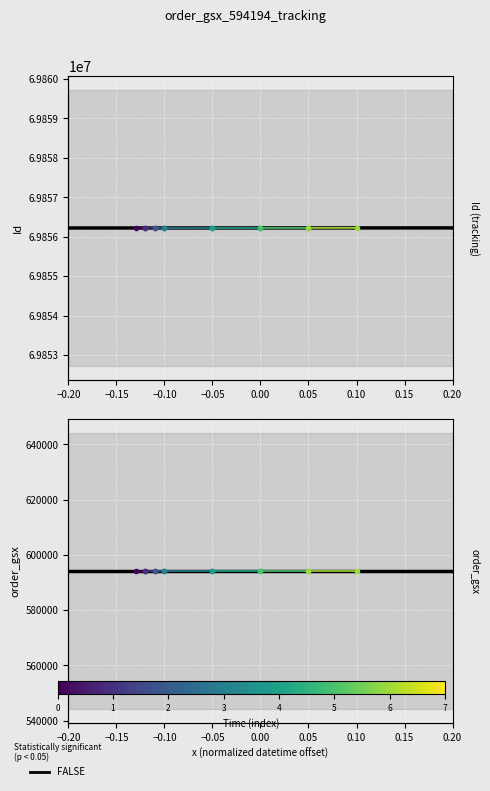

At −0.20, list the series in order from smallest to largest.

order_gsx, Id